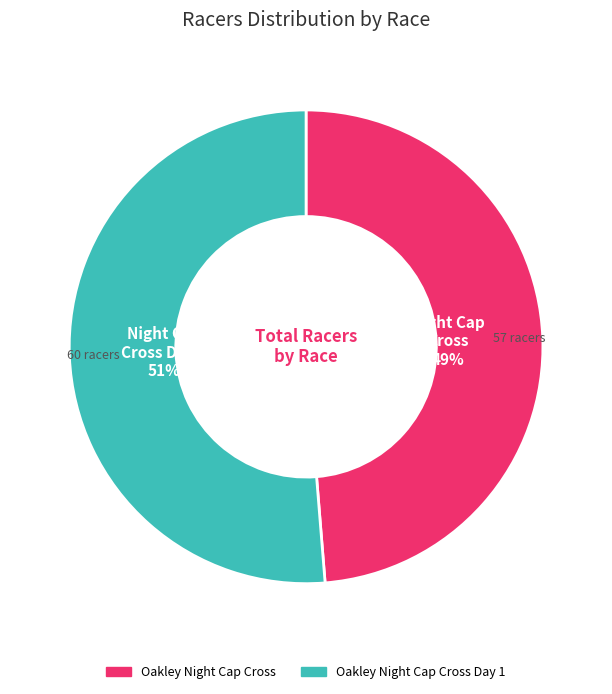

To the nearest percent, what is the average slice percentage?

50%